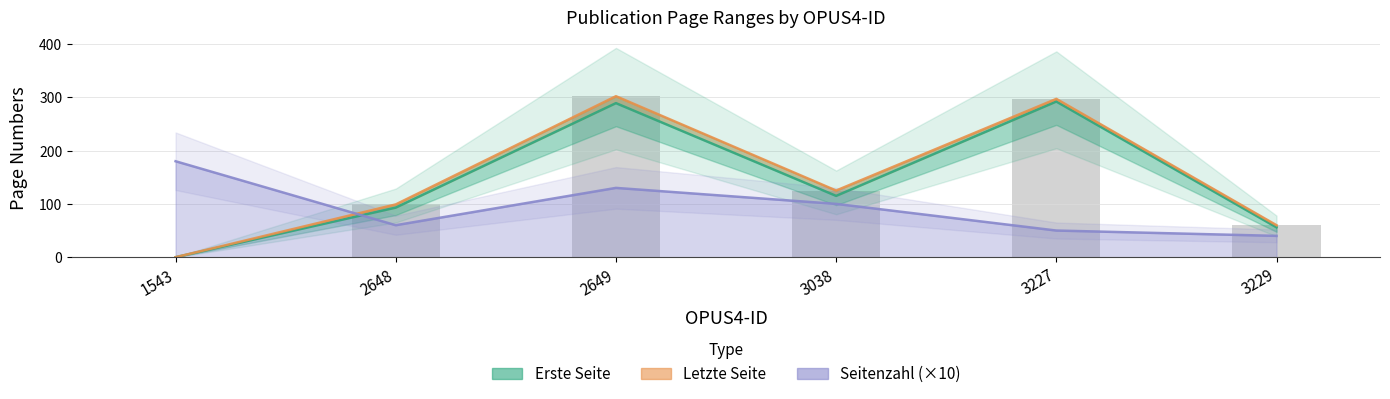

Does the chart contain any negative values?

No